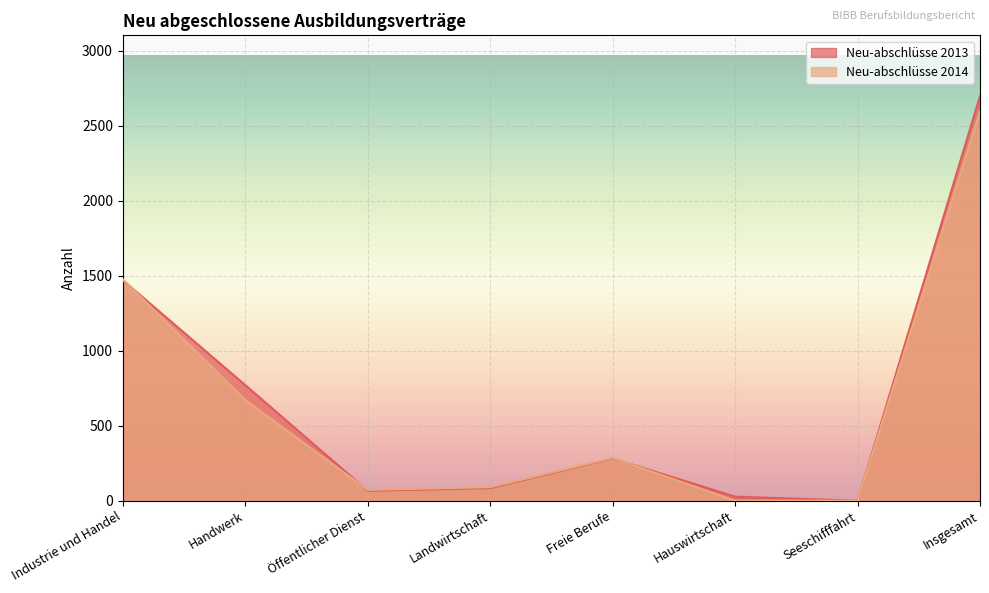

Which series ends up on top after the final intersection of Neu-abschlüsse 2013 and Neu-abschlüsse 2014?

Neu-abschlüsse 2013